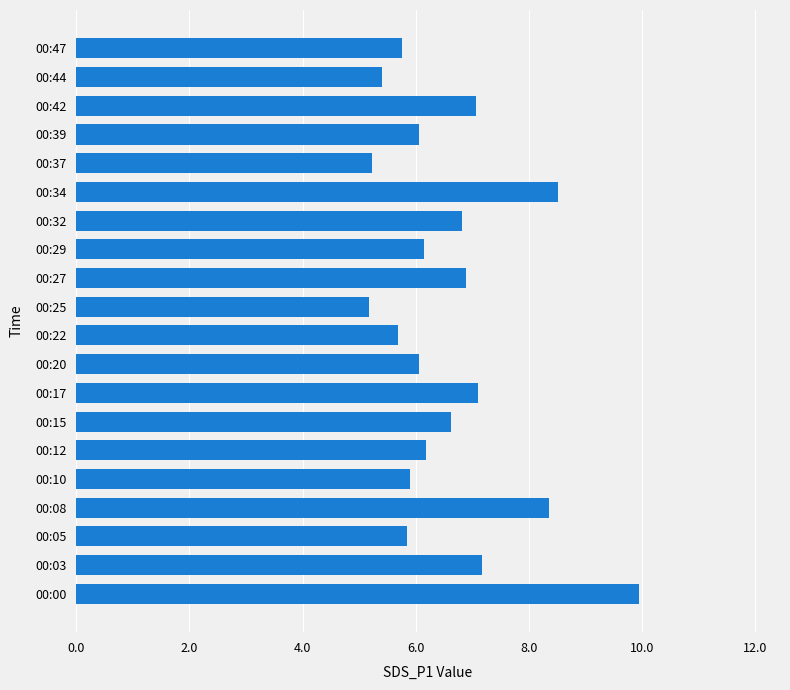

Approximately how many times larger is the value at 00:22 compared to 00:10?

1.0